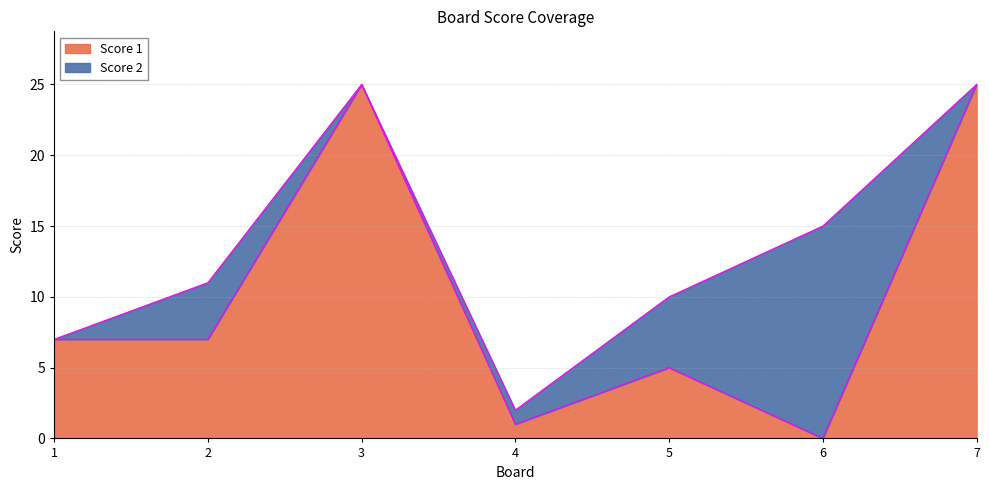

Reading left to right, extract all data points from this chart.

7	7	25	1	5	0	25